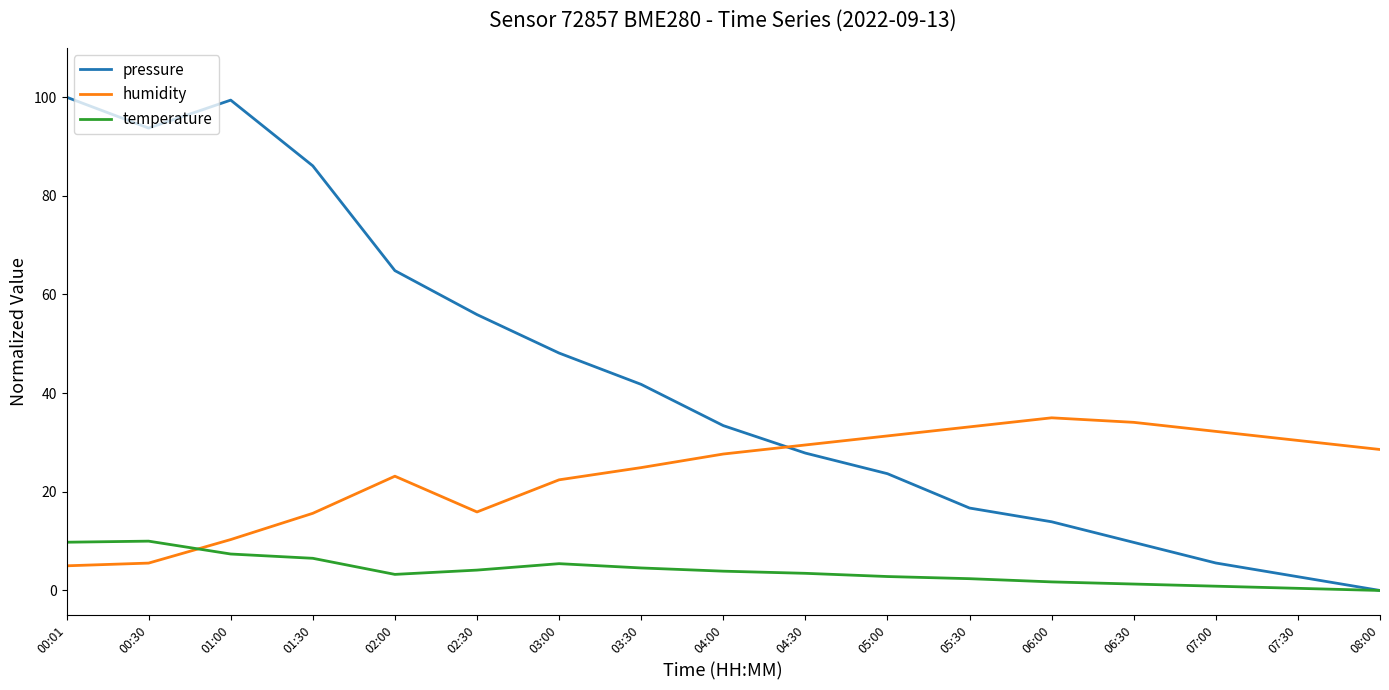

Rank the series at 03:00 from lowest to highest value.

temperature, humidity, pressure